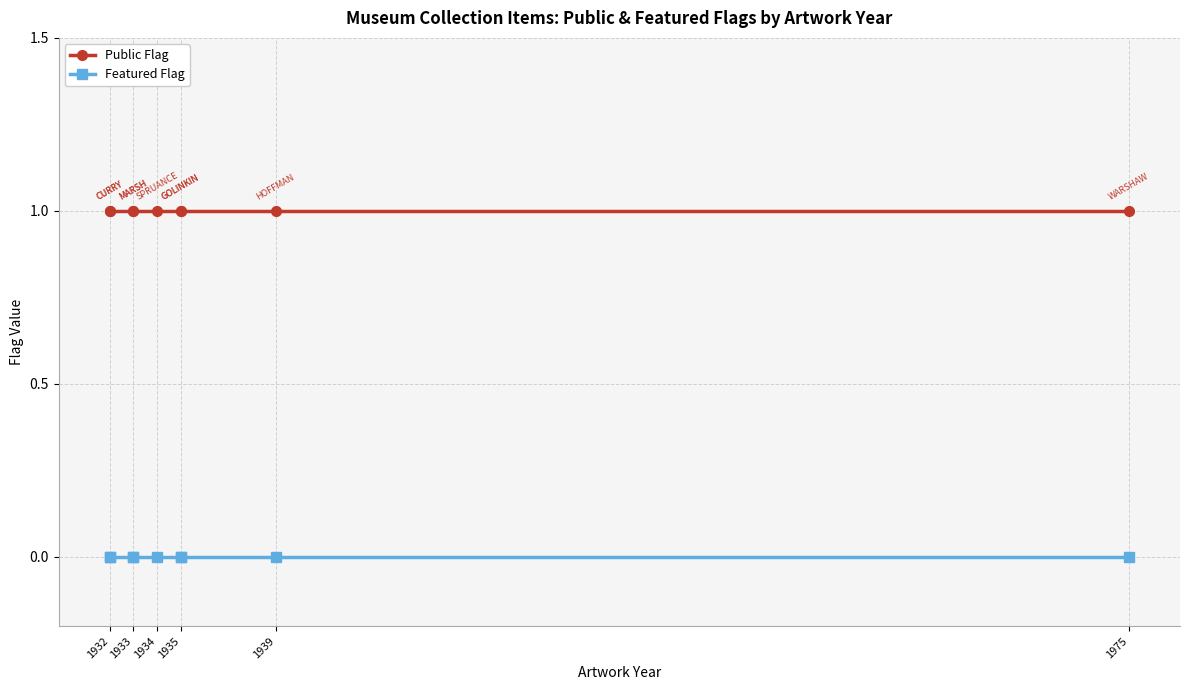

Rank the series by their average value, from highest to lowest.

Public Flag, Featured Flag